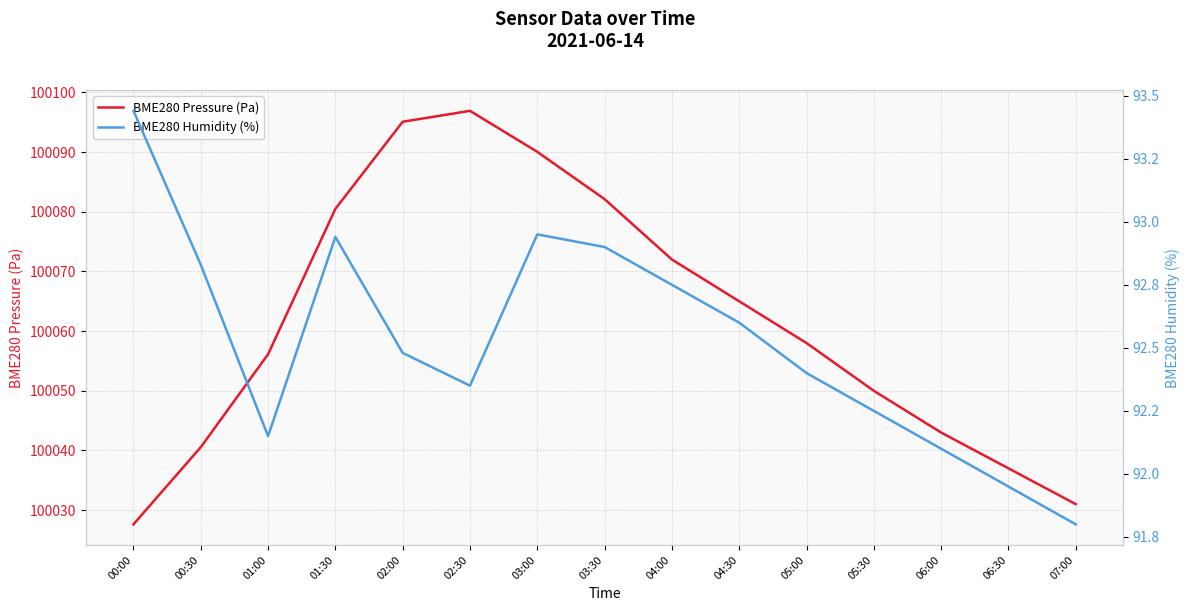

What is the sum of all BME280 Pressure (Pa) values?

1500924.9